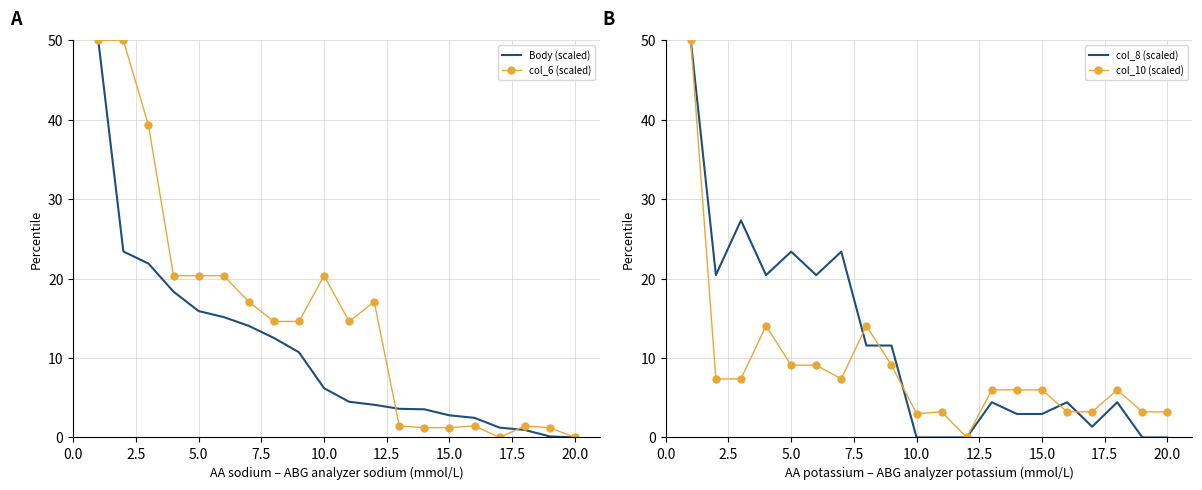

How many categories are shown in the chart?

20